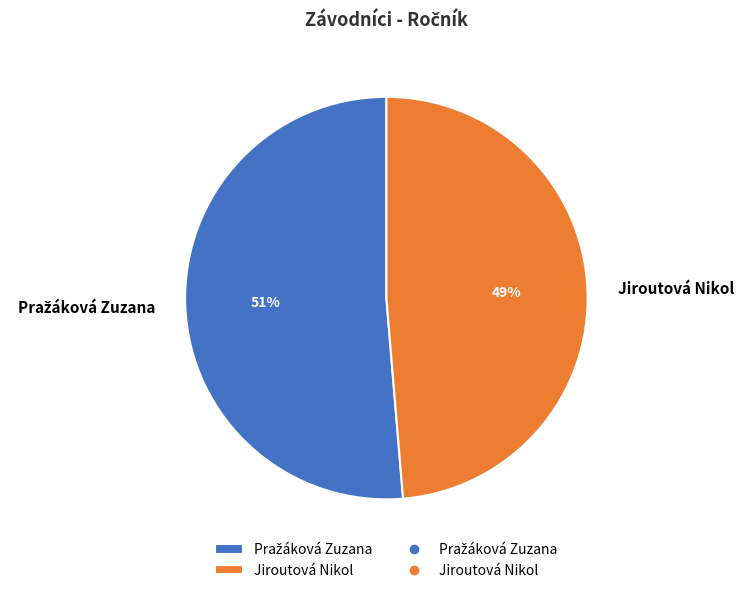

True or false: Jiroutová Nikol accounts for 38% of the total.

False